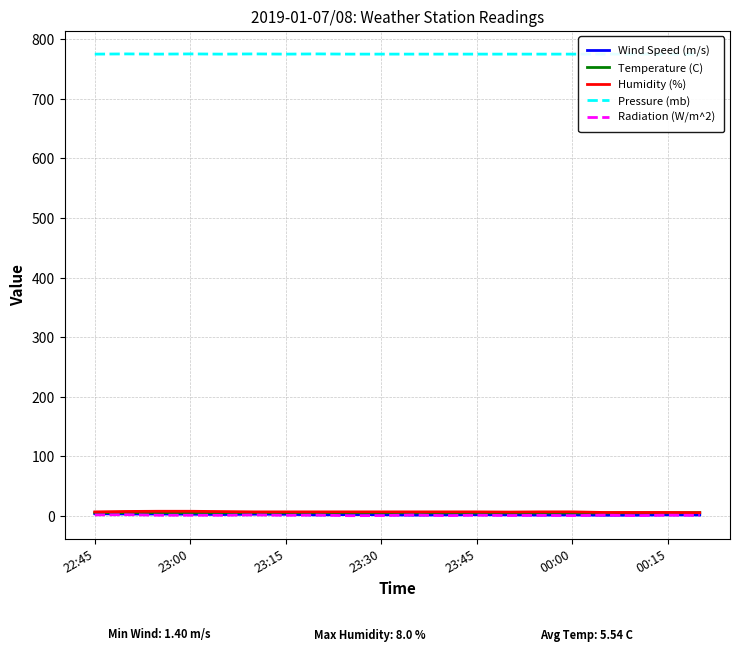

How many data points in Humidity (%) are above 7?

4